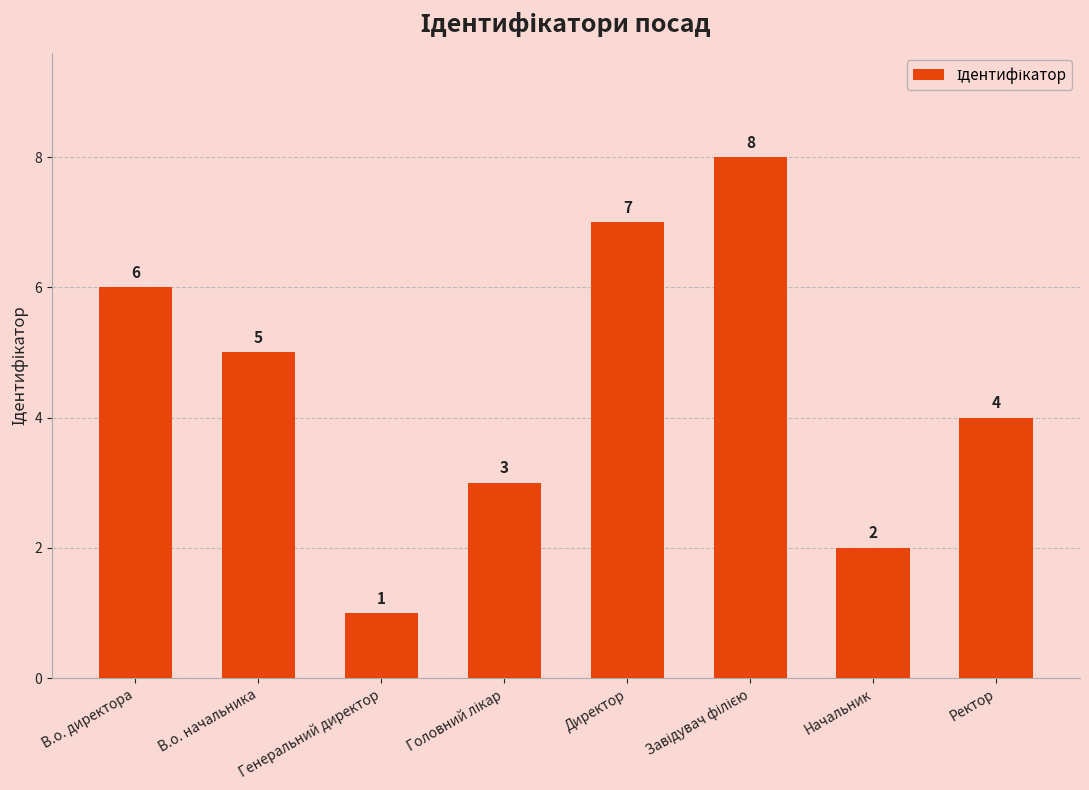

At which category does the chart reach its minimum across all series?

Генеральний директор